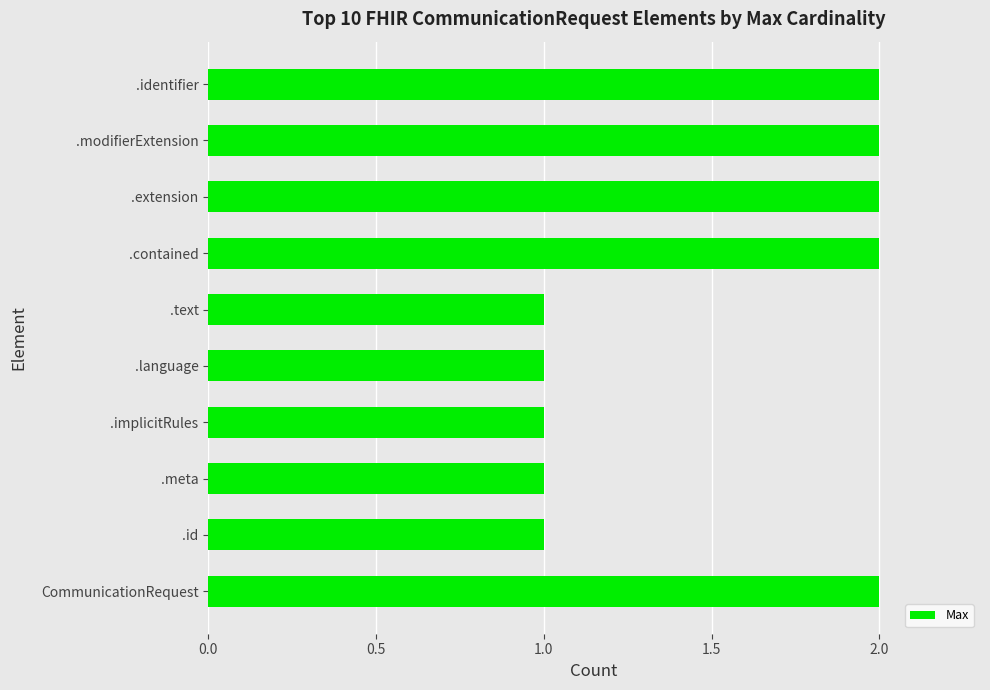

True or false: the data shows 2 at .contained.

True